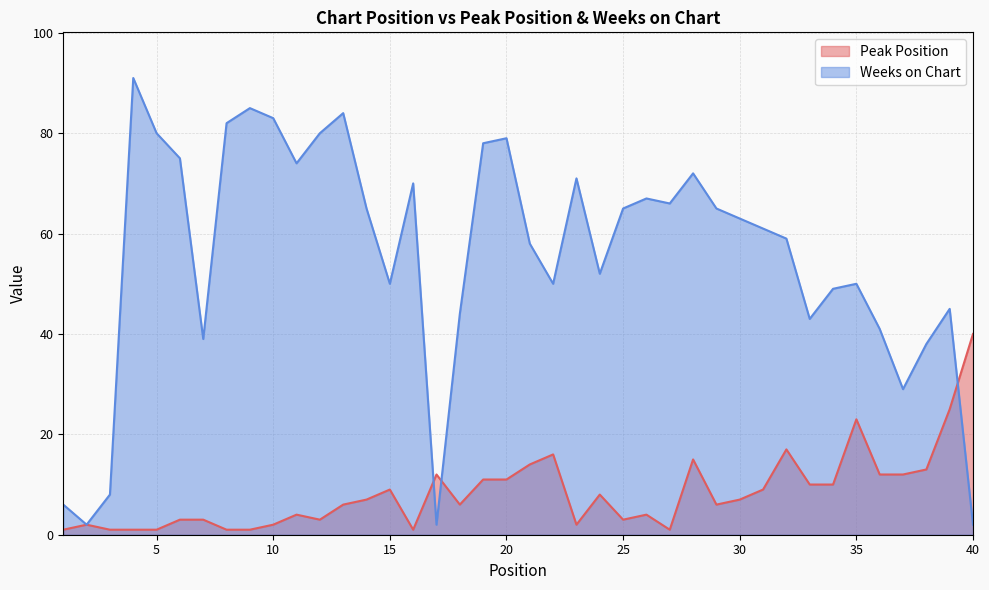

At which category is the sum across all series the highest?

4